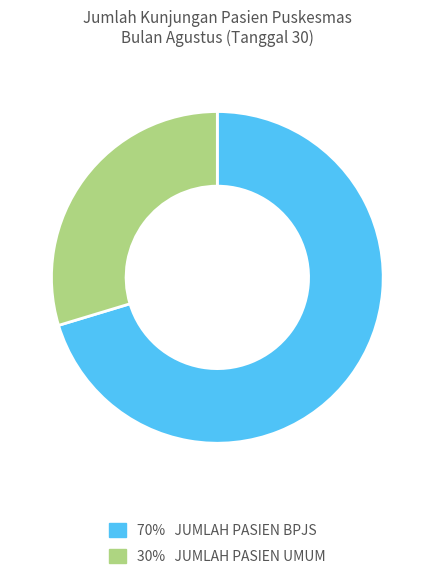

Does any single category account for the majority?

Yes